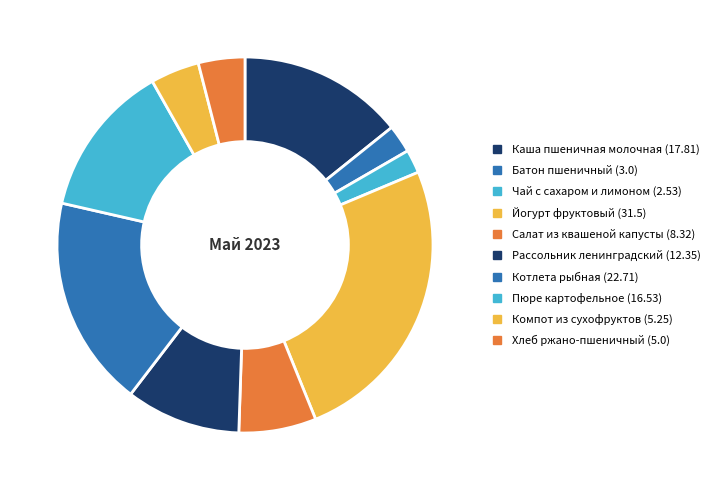

How many slices are in this pie chart?

10